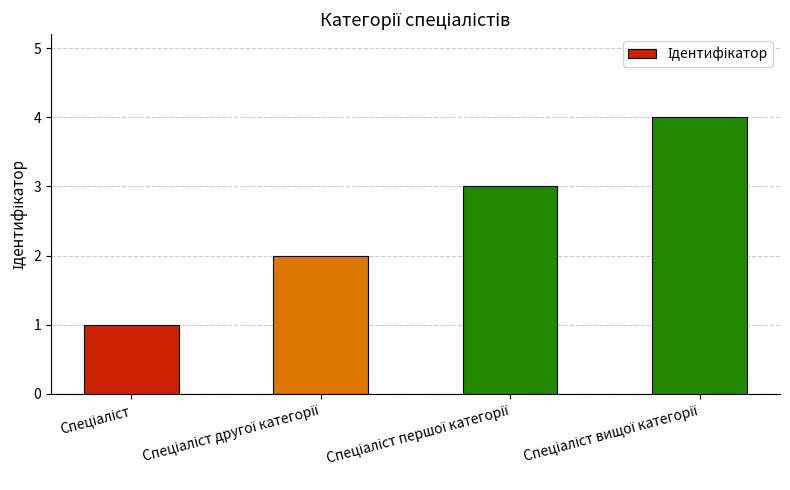

What is the sum of all values?

10